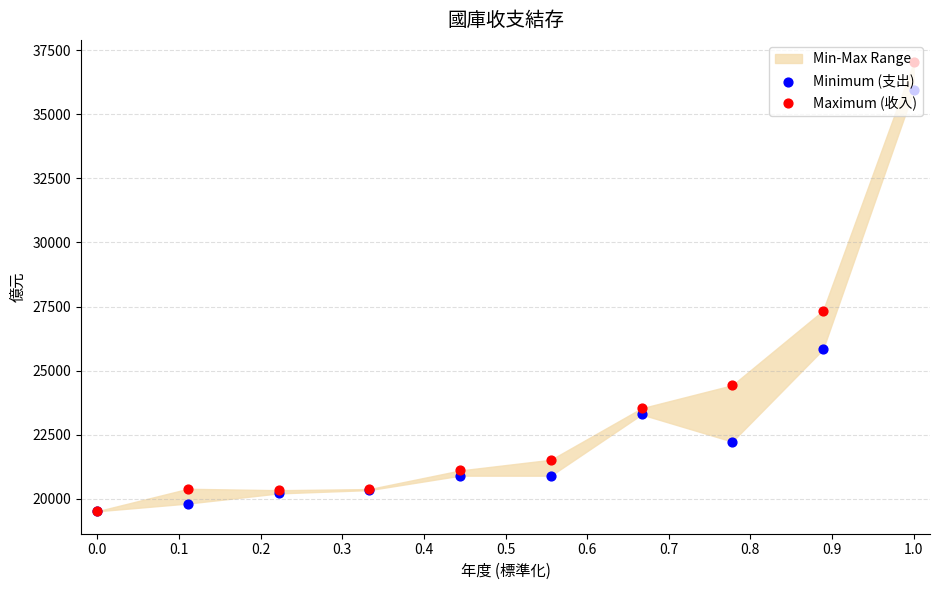

What is the total value across all series at 0.1?

40215